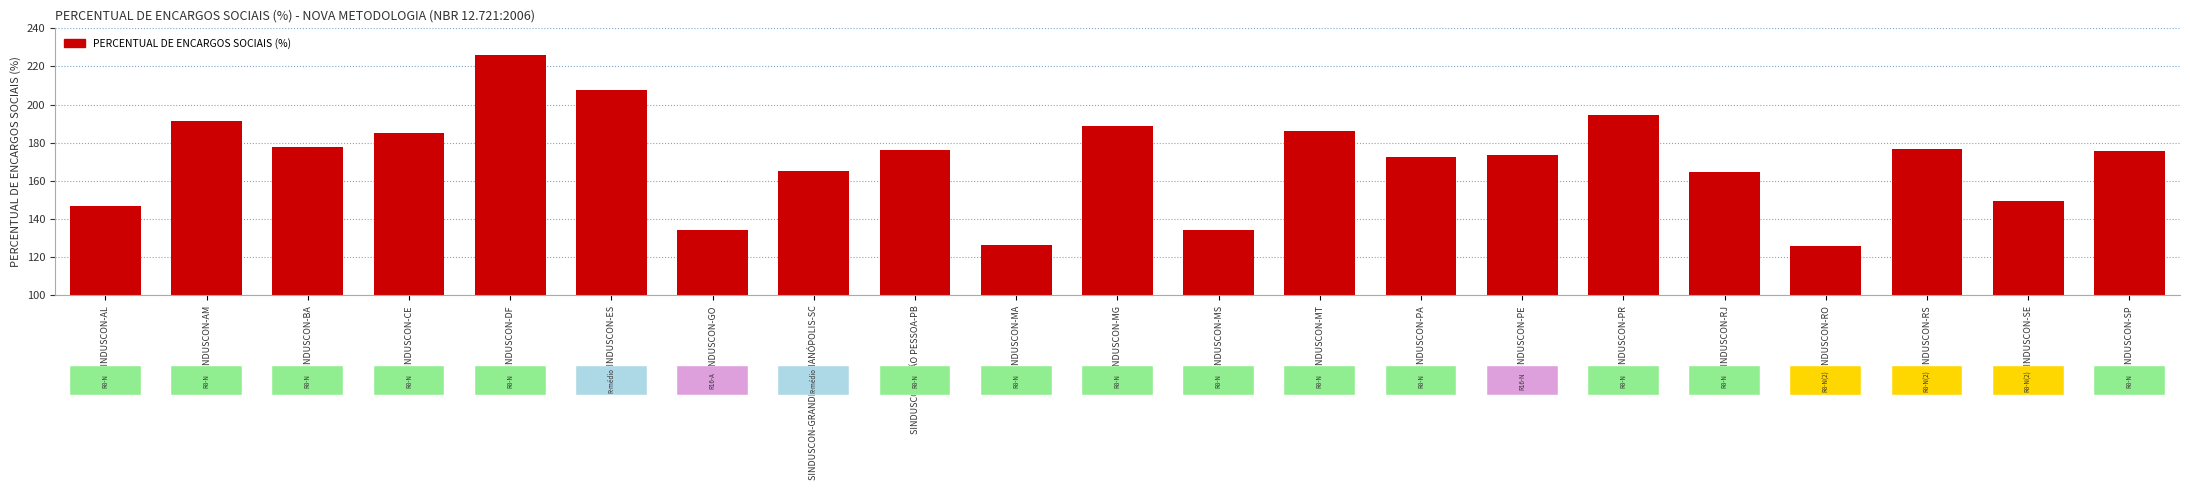

At which label does the data first exceed 175?

SINDUSCON-AM